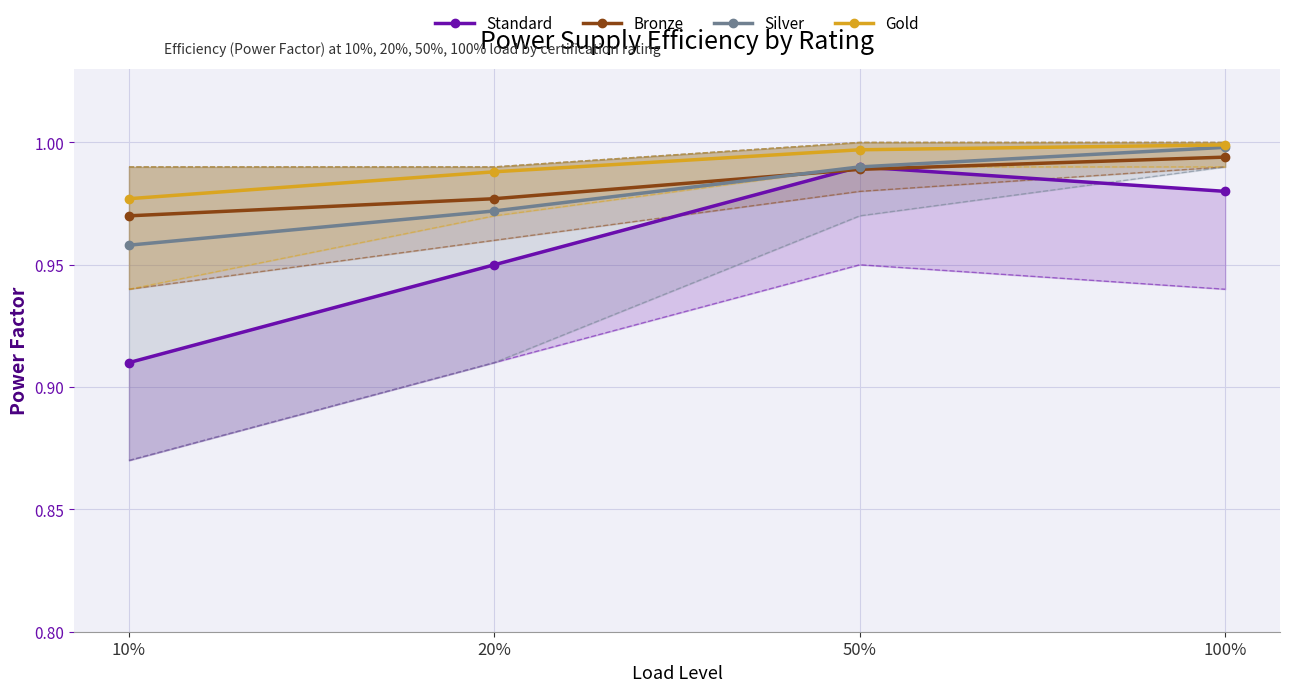

What is the maximum value shown in the chart?

1.0